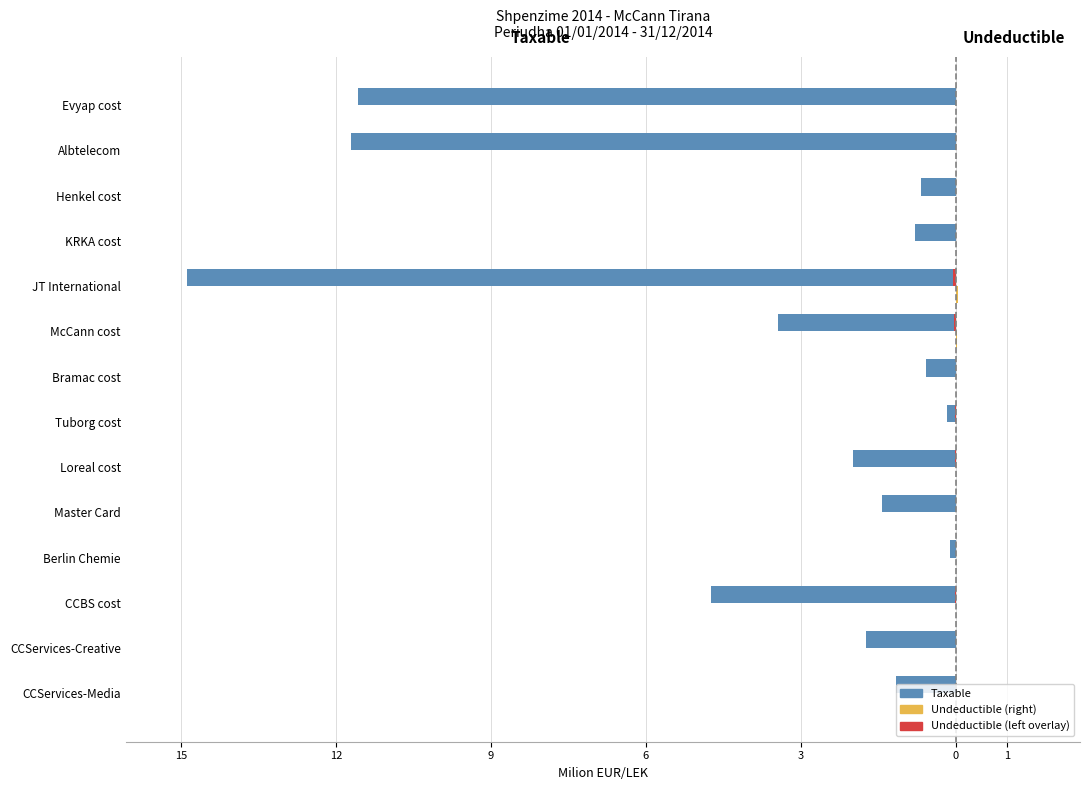

Reading left to right, extract all data points from this chart.

Taxable: -1.1	-1.7	-4.7	-0.1	-1.4	-2.0	-0.2	-0.6	-3.4	-14.9	-0.8	-0.7	-11.7	-11.6
Undeductible: 0.0	0.0	0.0	0.0	0.0	0.0	0.0	0.0	0.0	0.0	0.0	0.0	0.0	0.0
Undeductible (left): 0.0	0.0	-0.0	0.0	-0.0	-0.0	-0.0	0.0	-0.0	-0.0	0.0	0.0	0.0	0.0